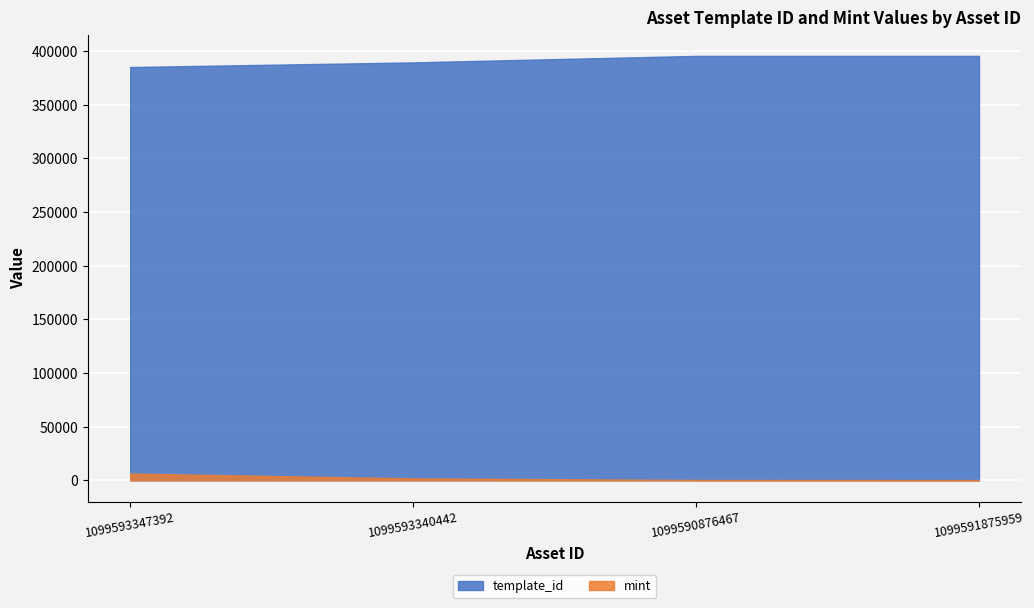

The template_id series shows 395573 at 1099591875959. True or false?

True